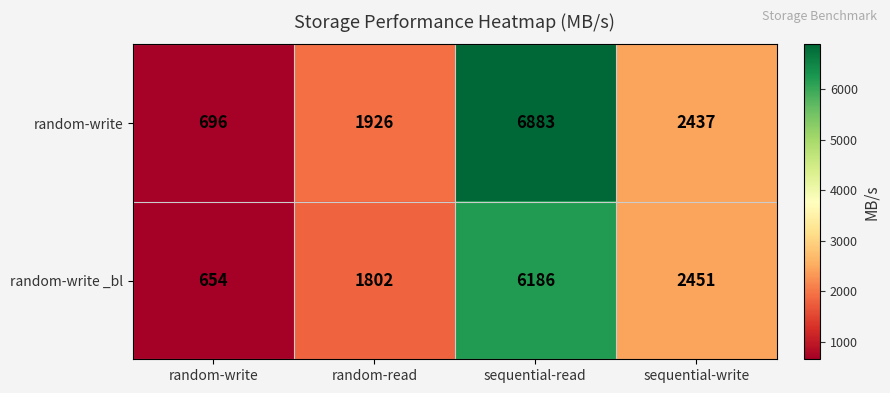

The random-write series shows 3004 at random-read. True or false?

False